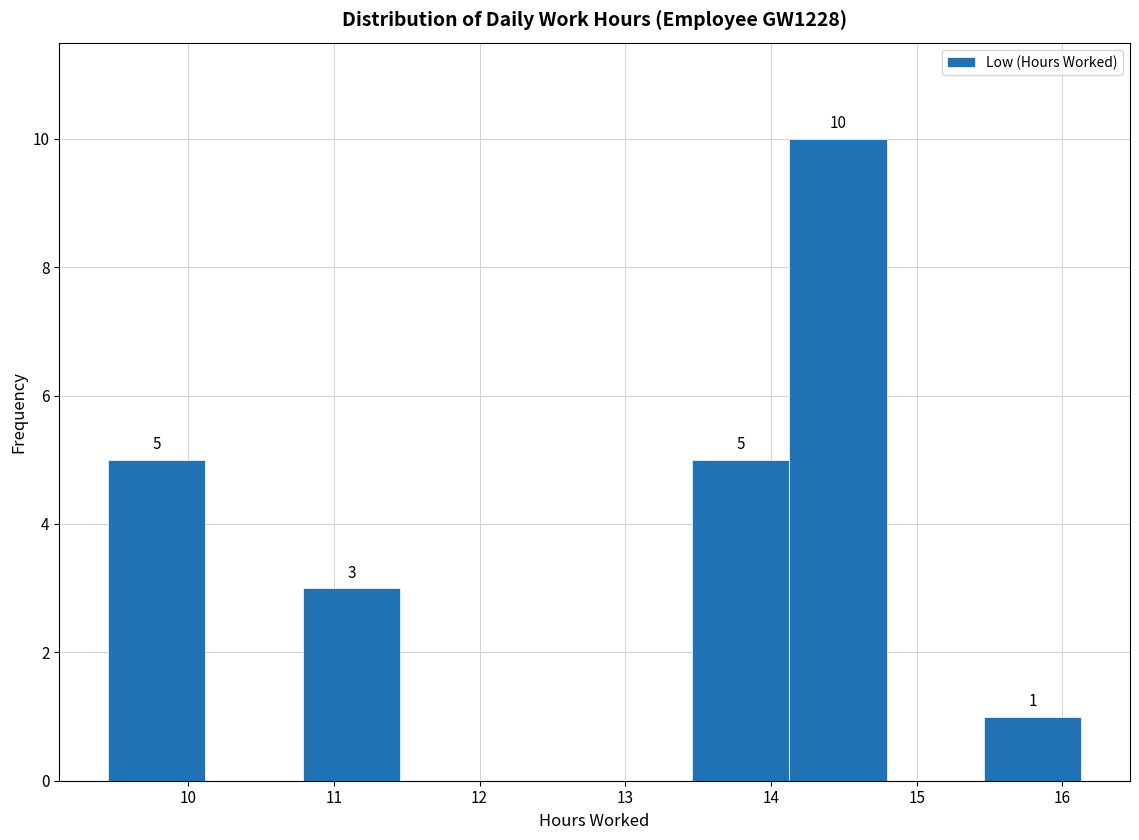

Which range on the x-axis has the tallest bar?

14.1 to 14.8